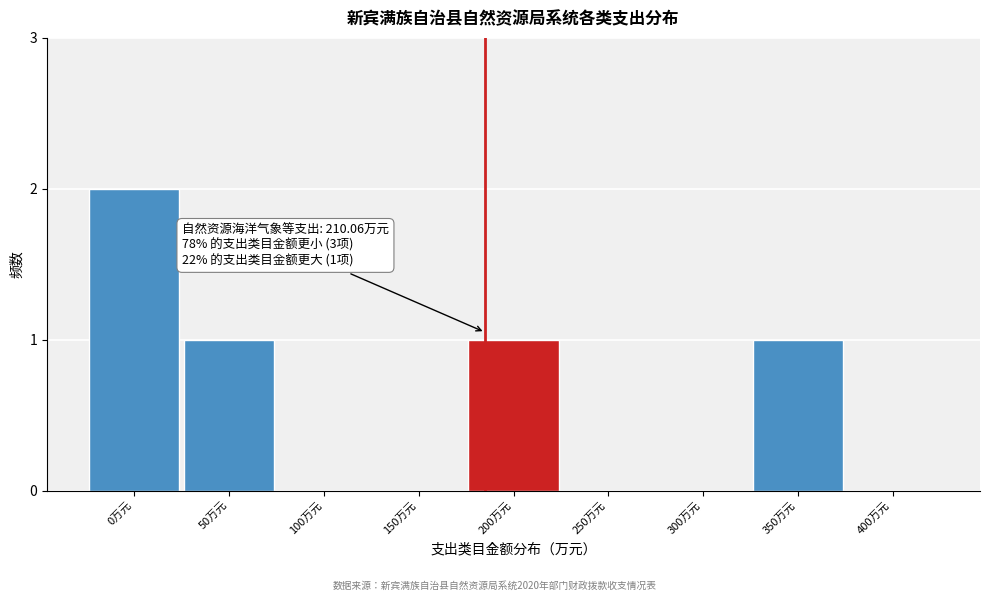

Reading left to right, what are all the values shown in this chart?

0万元=2	50万元=1	100万元=0	150万元=0	200万元=1	250万元=0	300万元=0	350万元=1	400万元=0